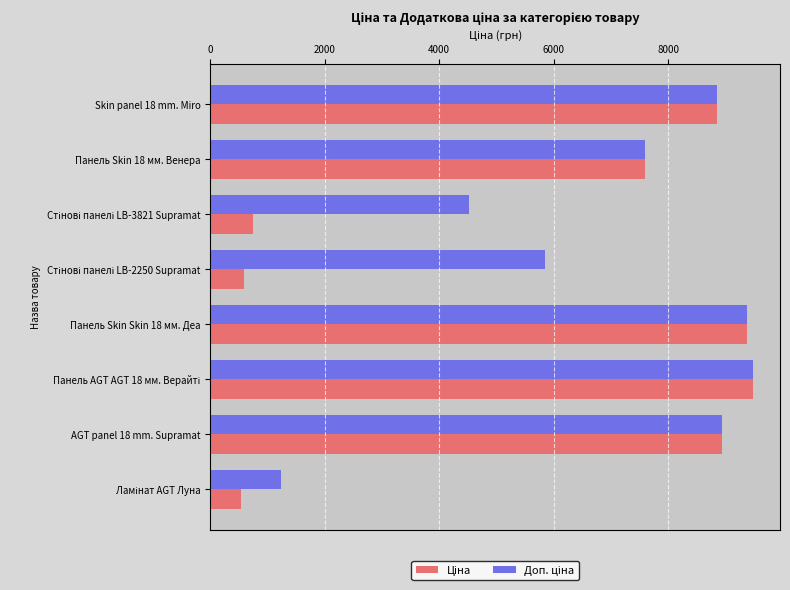

What is the minimum value shown in the chart?

539.0